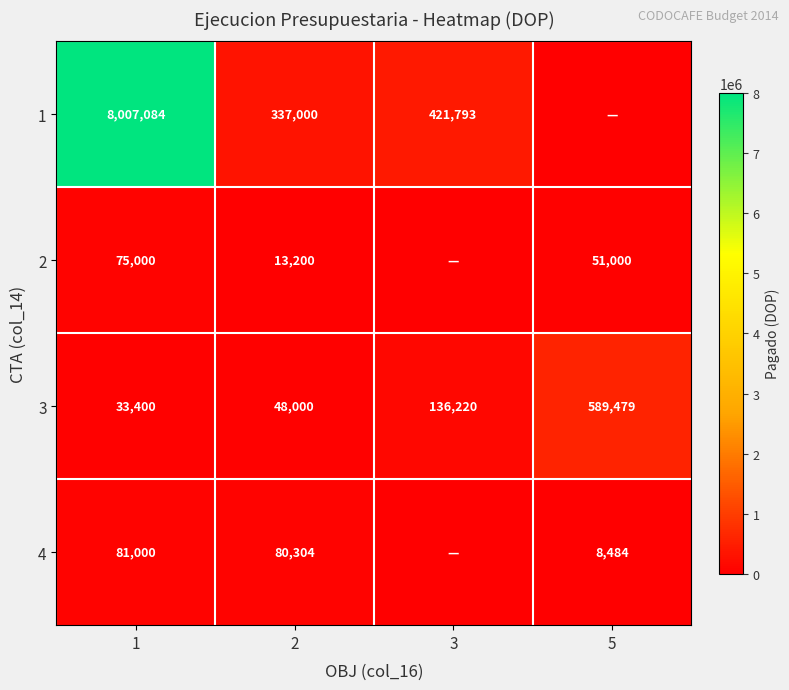

What is the sum of all 3 values?

807099